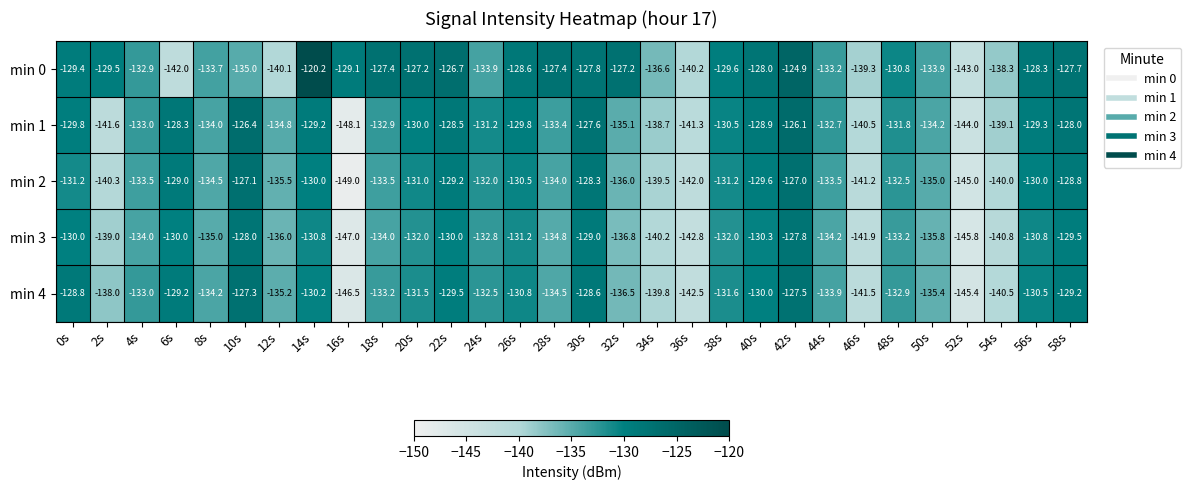

The value of min 3 at 20s is -132.0. True or false?

True